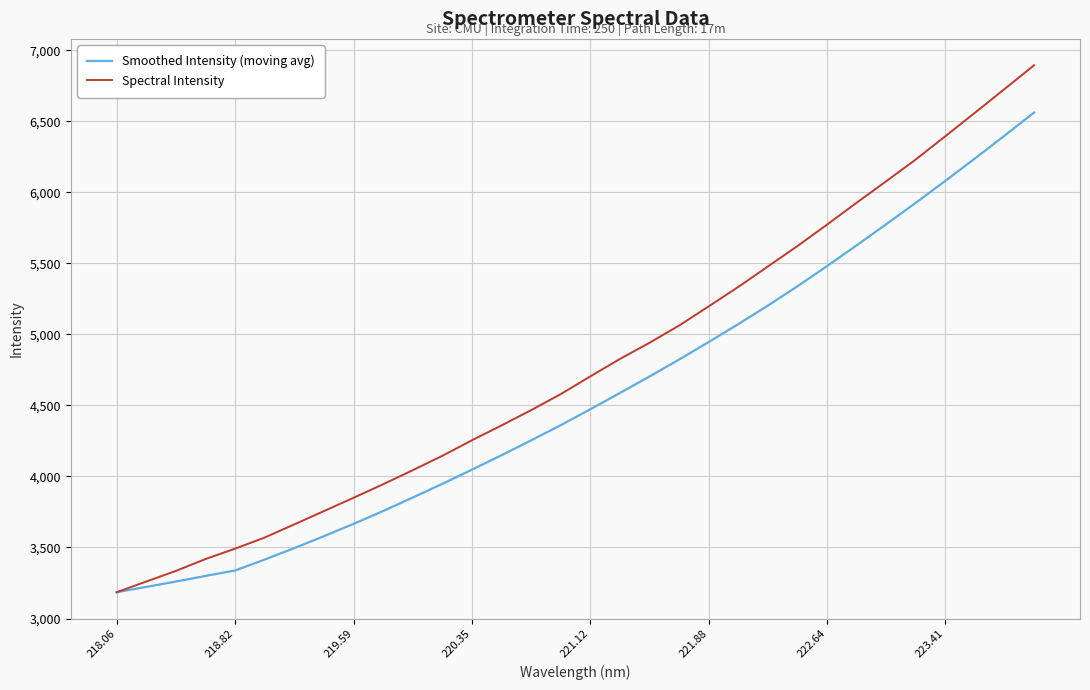

List the series in order of their overall mean, highest first.

Spectral Intensity, Smoothed Intensity (moving avg)